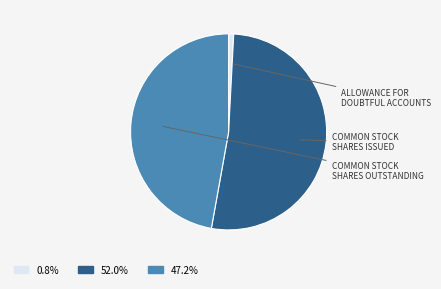

Does 47.2% represent more than half of the total?

No